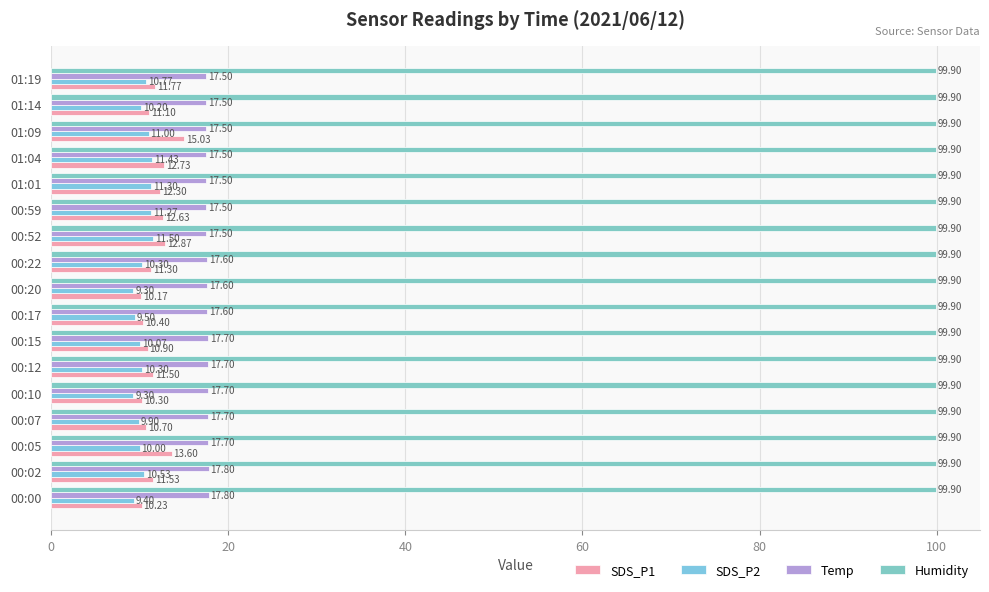

What is the value of the Temp bar at the 8th from the left?

17.6